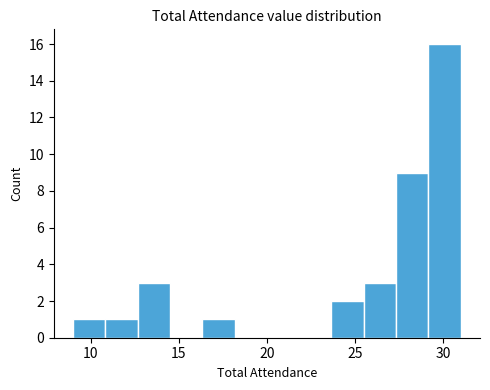

Read against the x-axis, roughly where is the centre of the tallest bar?

30.0